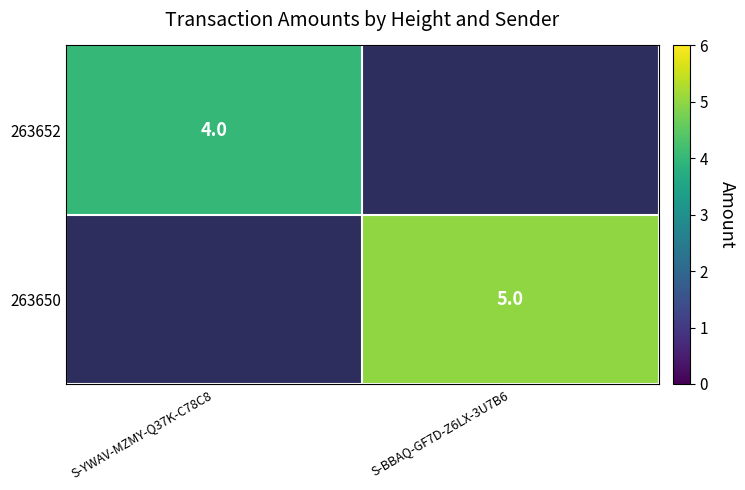

Is it true that 263652 equals 4 at S-YWAV-MZMY-Q37K-C78C8?

True